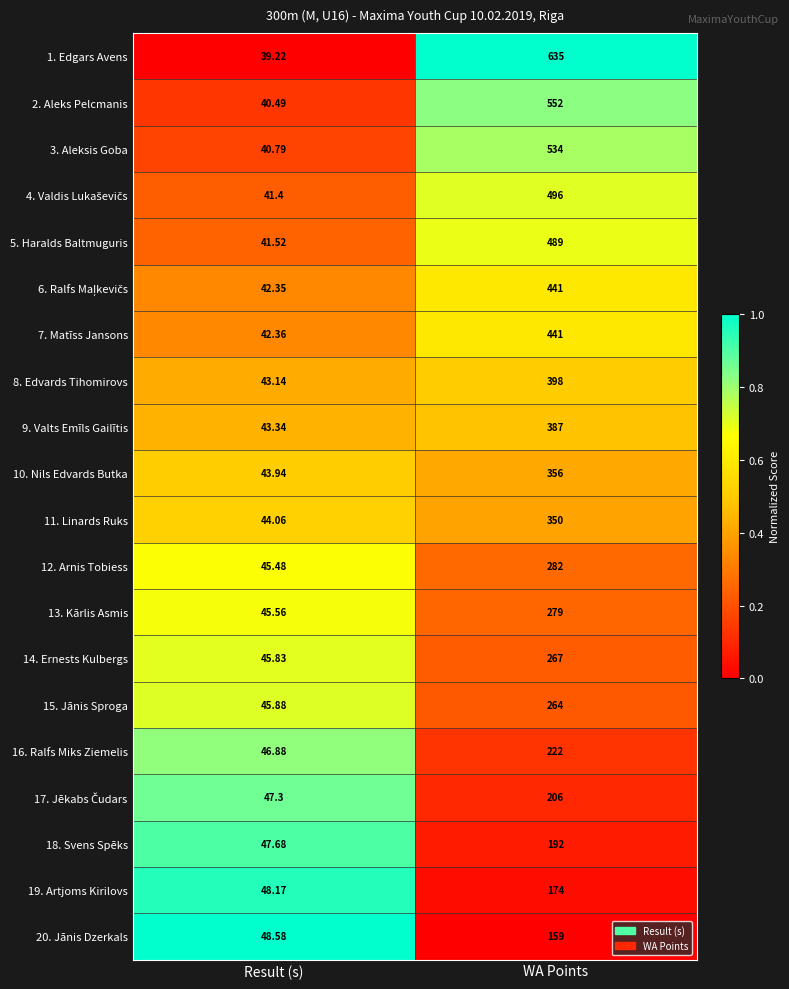

Which category has the lowest value across all series?

Result (s)